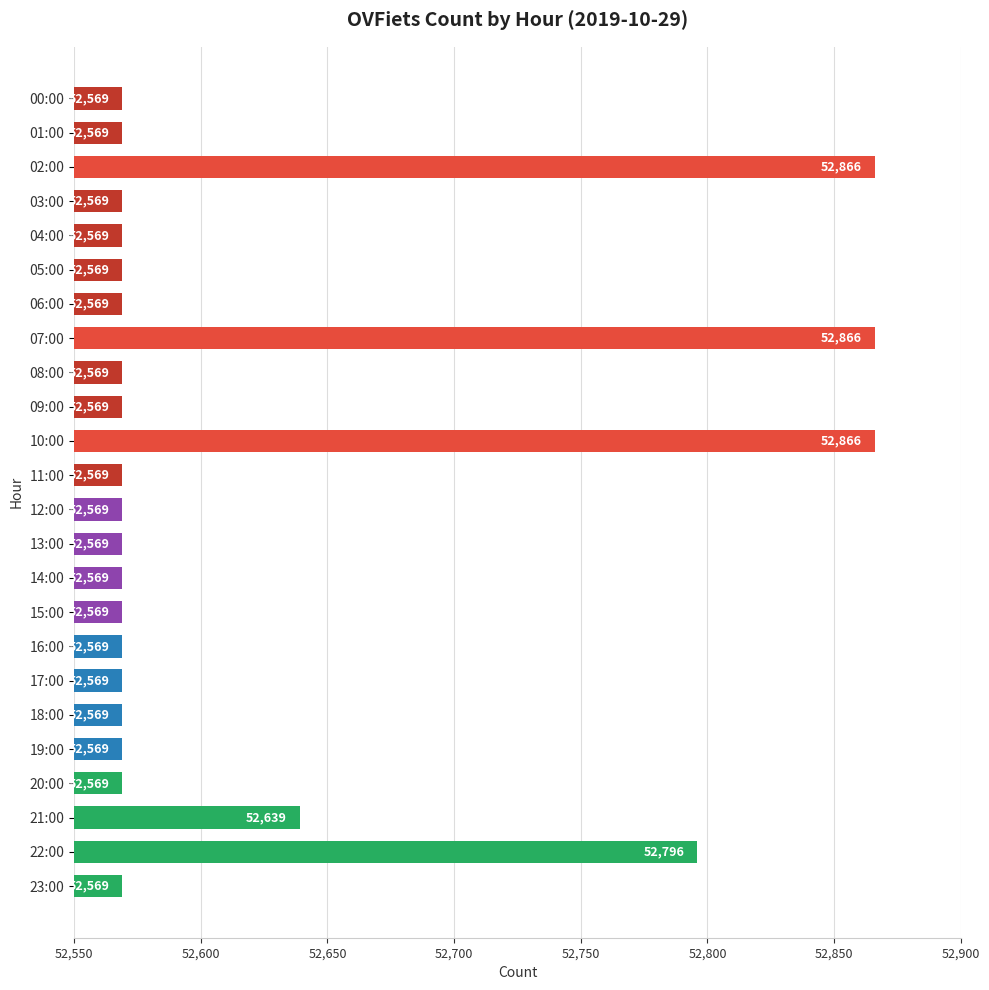

How many bars are there in total?

24